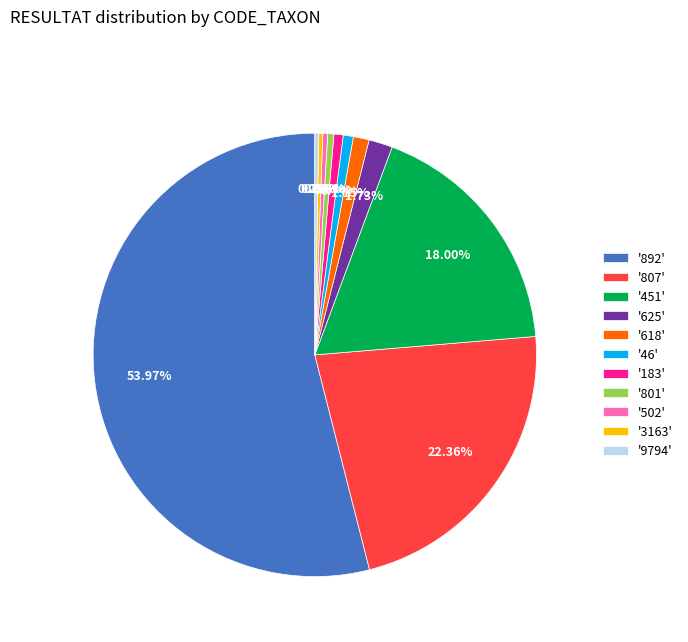

Which slice is the largest?

'892'